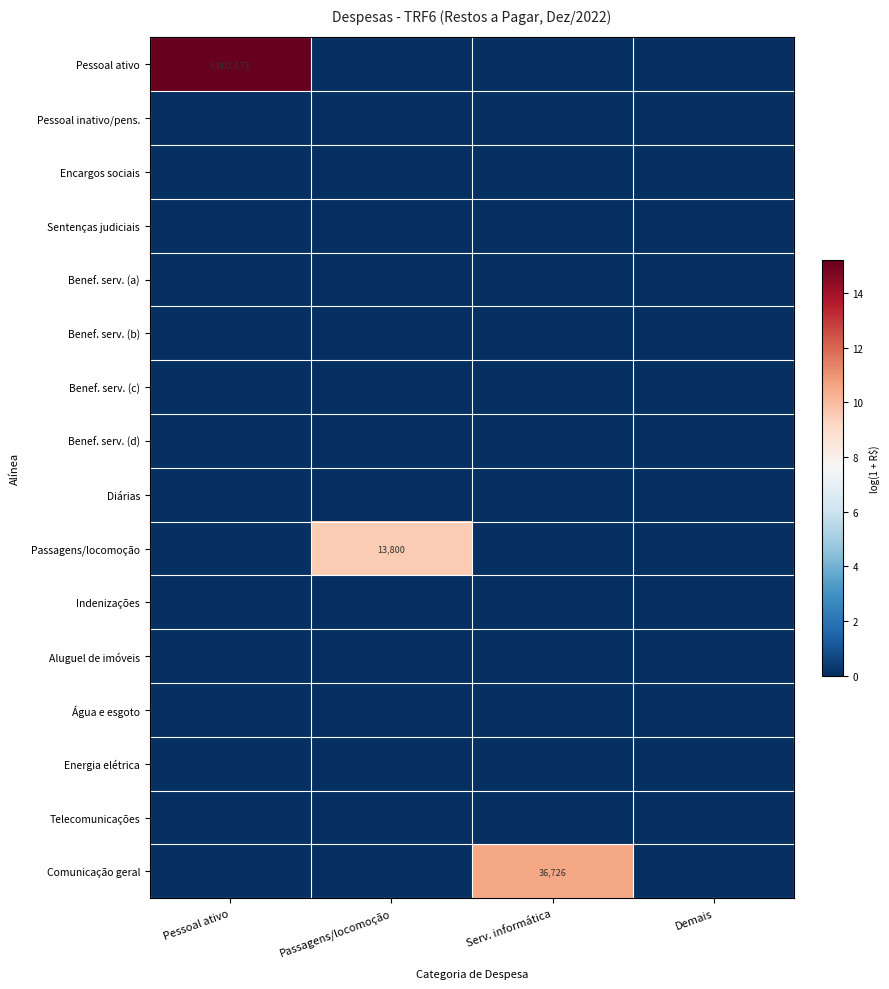

Rank the series at Pessoal ativo from lowest to highest value.

Pessoal inativo/pens., Encargos sociais, Sentenças judiciais, Benef. serv. (a), Benef. serv. (b), Benef. serv. (c), Benef. serv. (d), Diárias, Passagens/locomoção, Indenizações, Aluguel de imóveis, Água e esgoto, Energia elétrica, Telecomunicações, Comunicação geral, Pessoal ativo